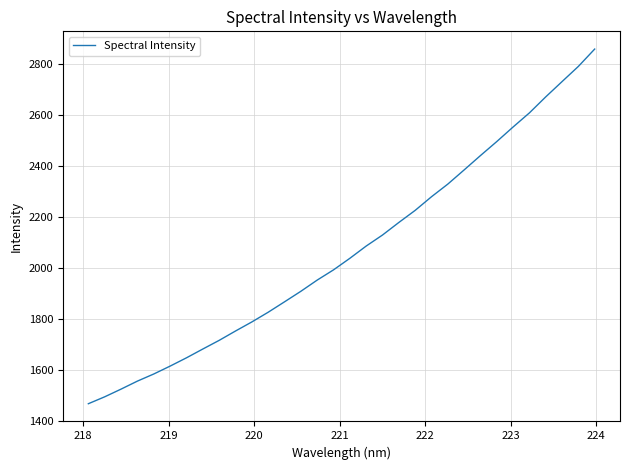

What is the difference between the maximum and minimum values?

1391.3